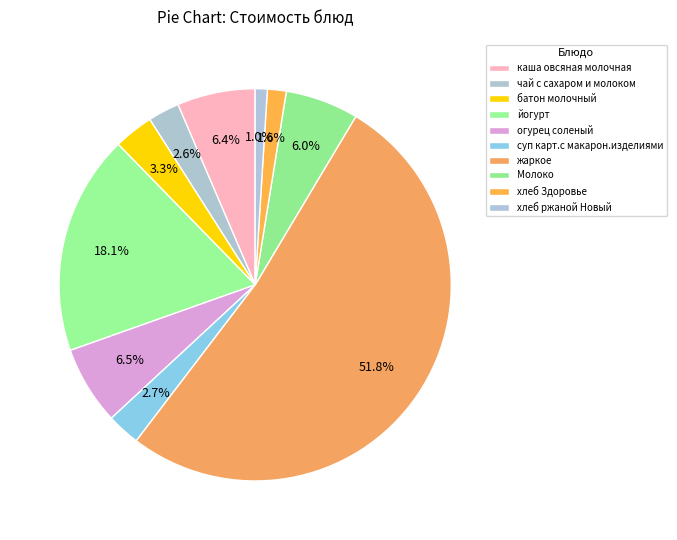

How many slices are in this pie chart?

10